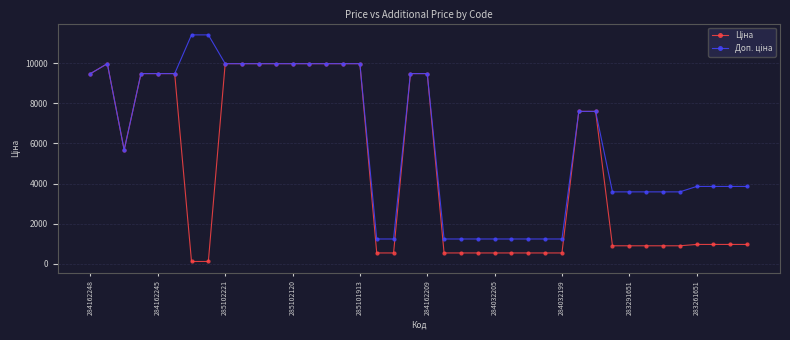

What is the greatest value displayed?

11410.0